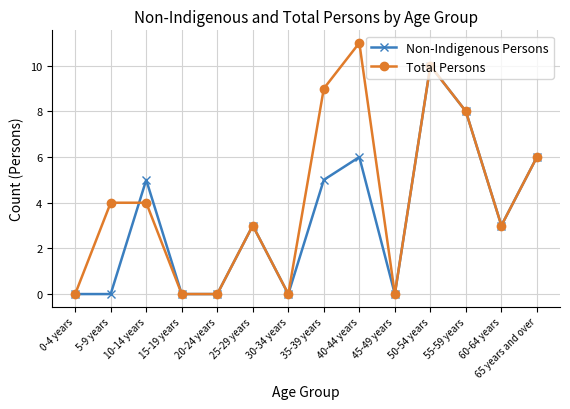

What are all the series names shown in the legend?

Non-Indigenous Persons, Total Persons